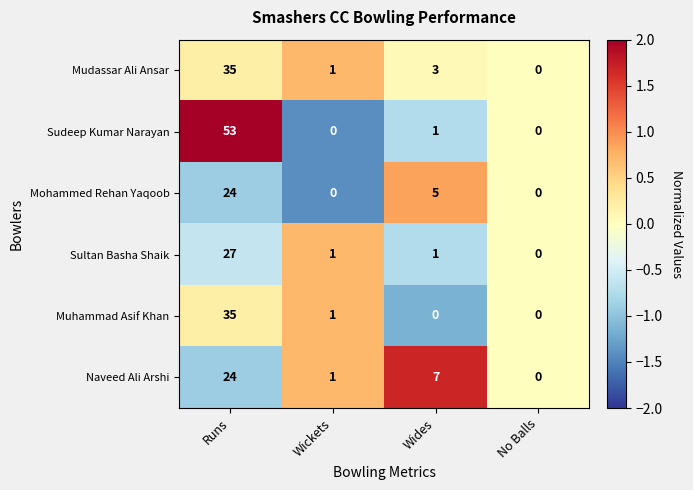

Which series has the largest range (max minus min)?

Sudeep Kumar Narayan